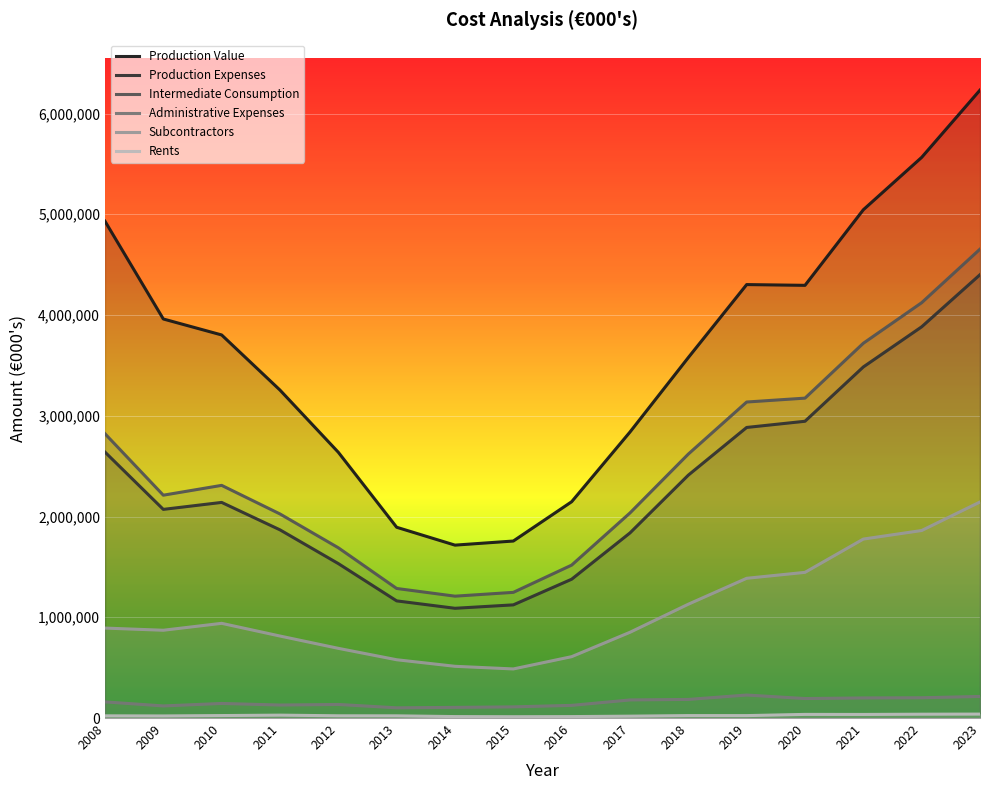

What is the value of the Production Expenses point at the 12th from the left?

2884115